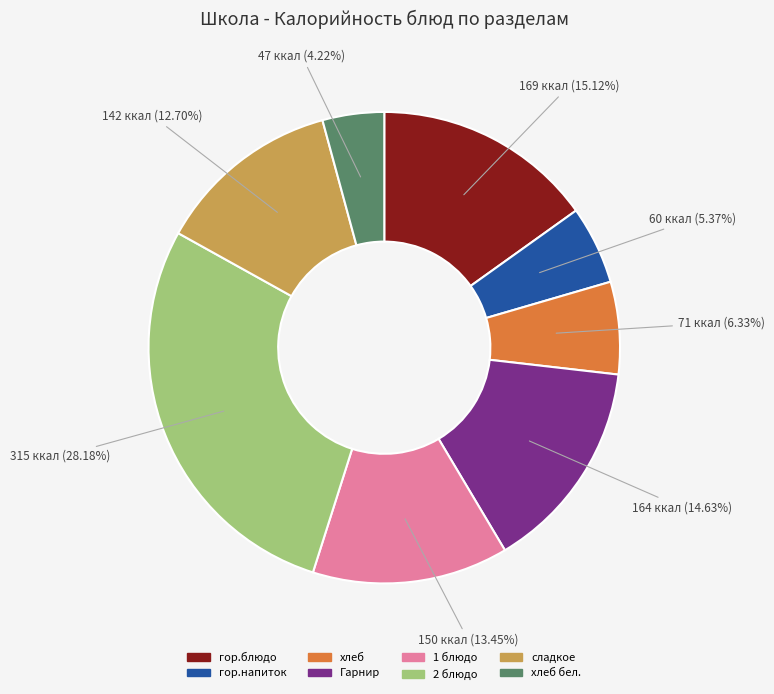

Is there a majority slice in this chart?

No